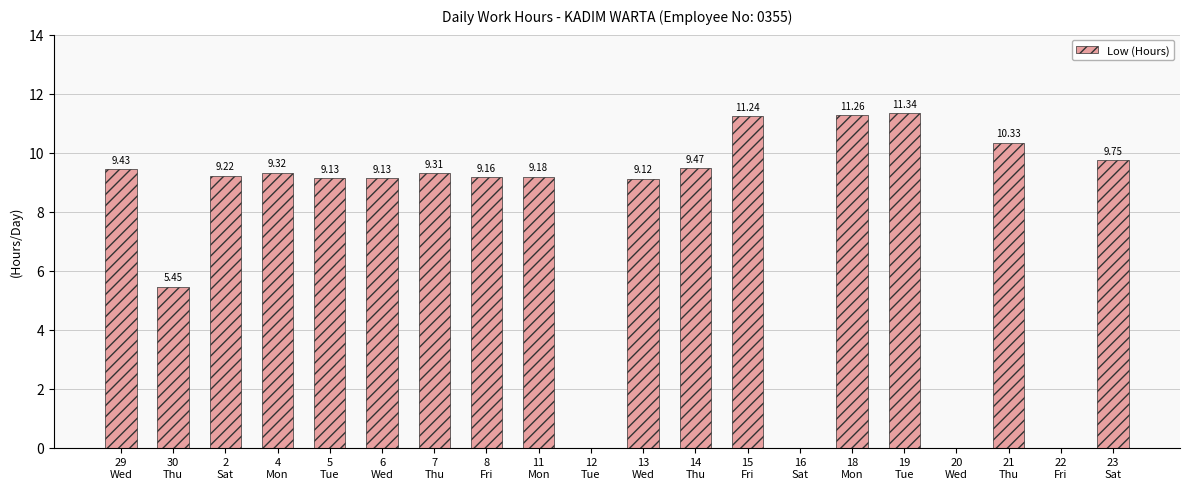

What is the sum of all values?

151.8